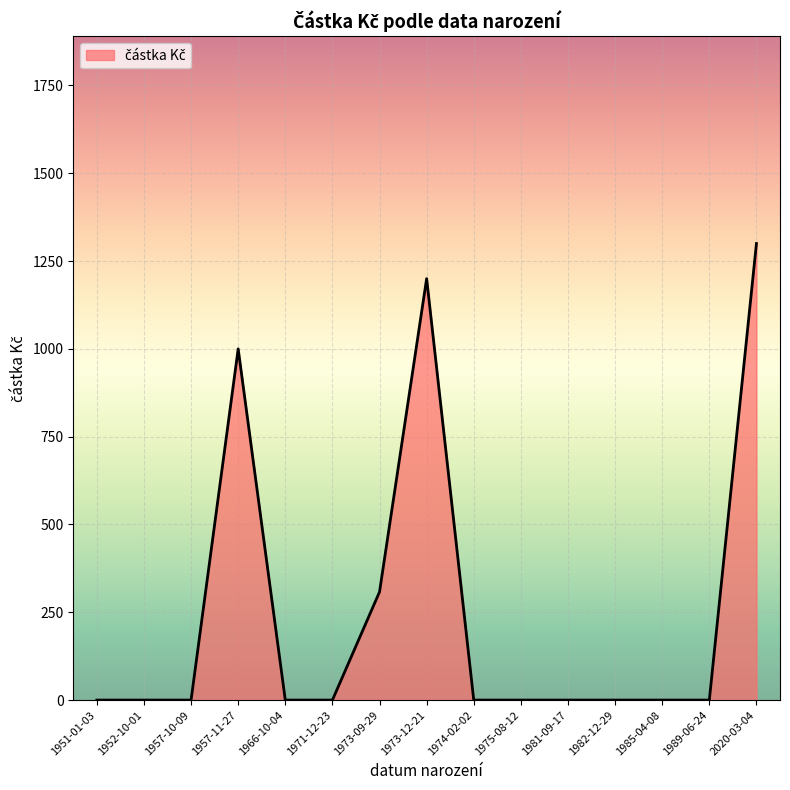

Count the number of categories in the chart.

15